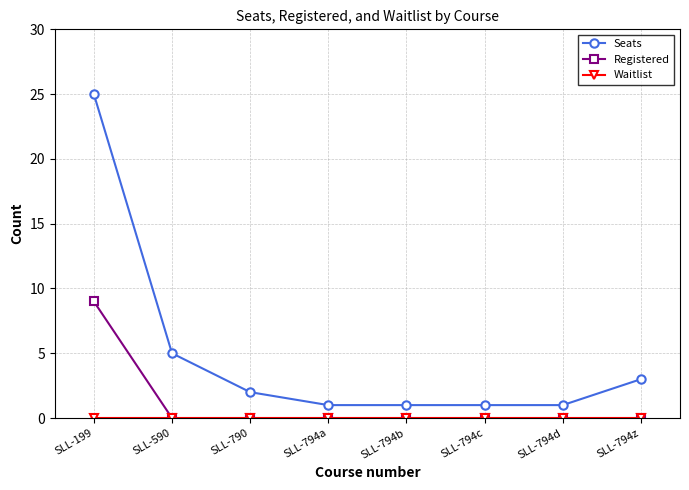

How many series are shown in this chart?

3